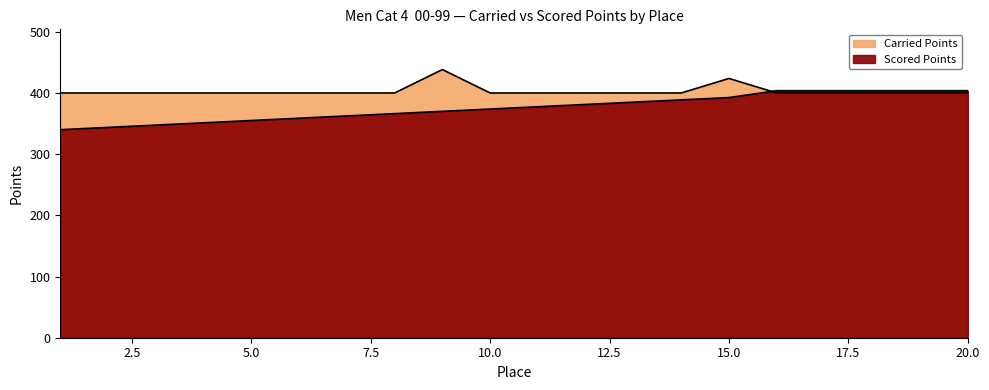

How many values in the Carried Points series exceed 400?

2